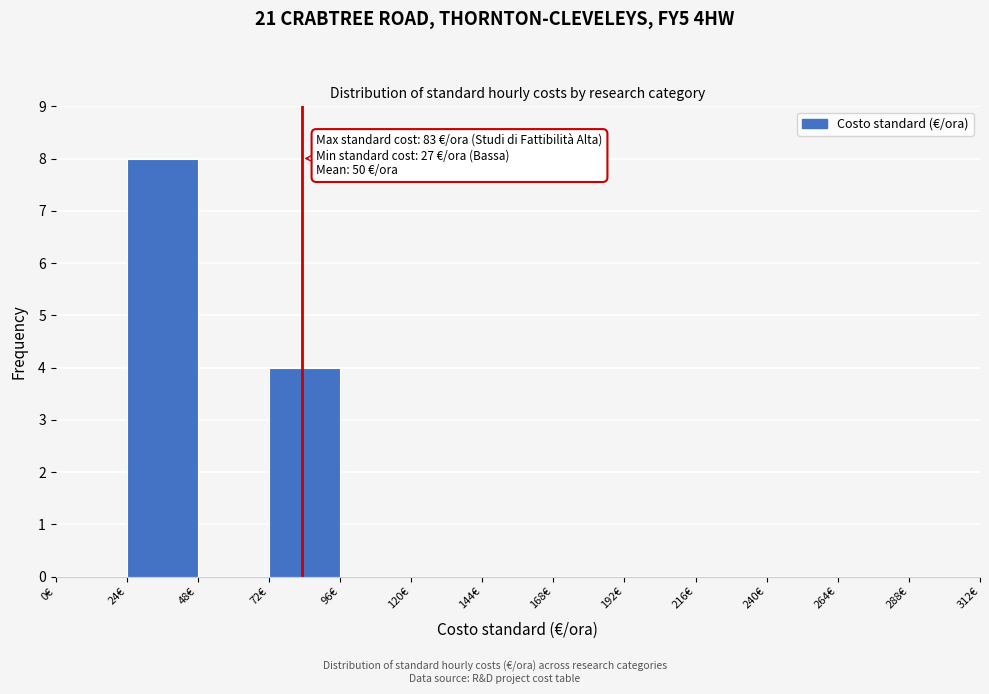

Which range on the x-axis has the tallest bar?

24 to 48